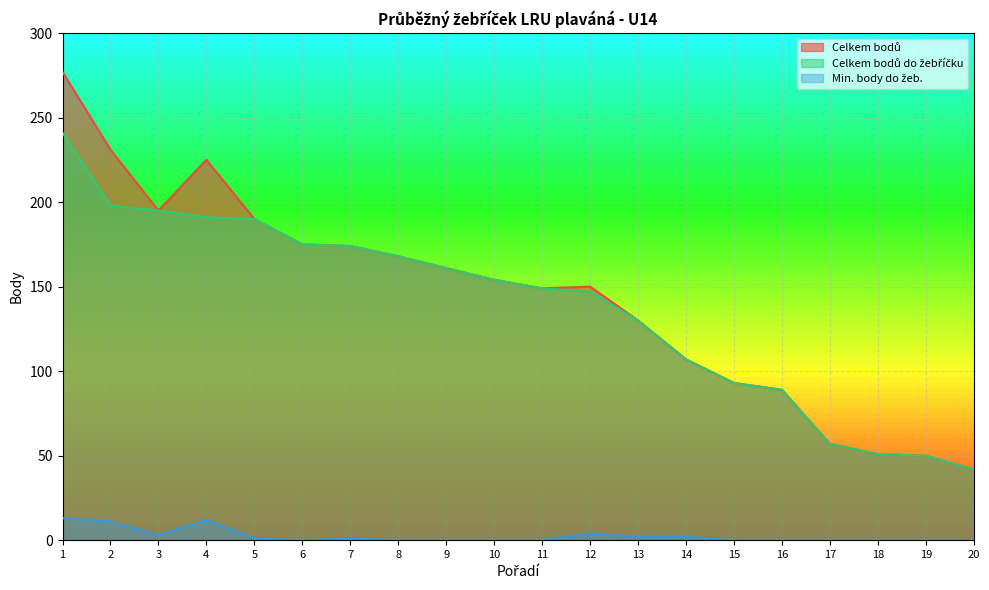

Reading left to right, what are all the values shown in this chart?

Celkem bodů: 277	231	195	225	190	175	174	168	161	154	149	150	130	107	93	89	57	51	50	42
Celkem bodů do žebříčku: 241	198	195	191	190	175	174	168	161	154	149	147	130	107	93	89	57	51	50	42
Min. body do žeb.: 13	11	3	12	1	0	1	0	0	0	0	4	2	2	0	0	0	0	0	0